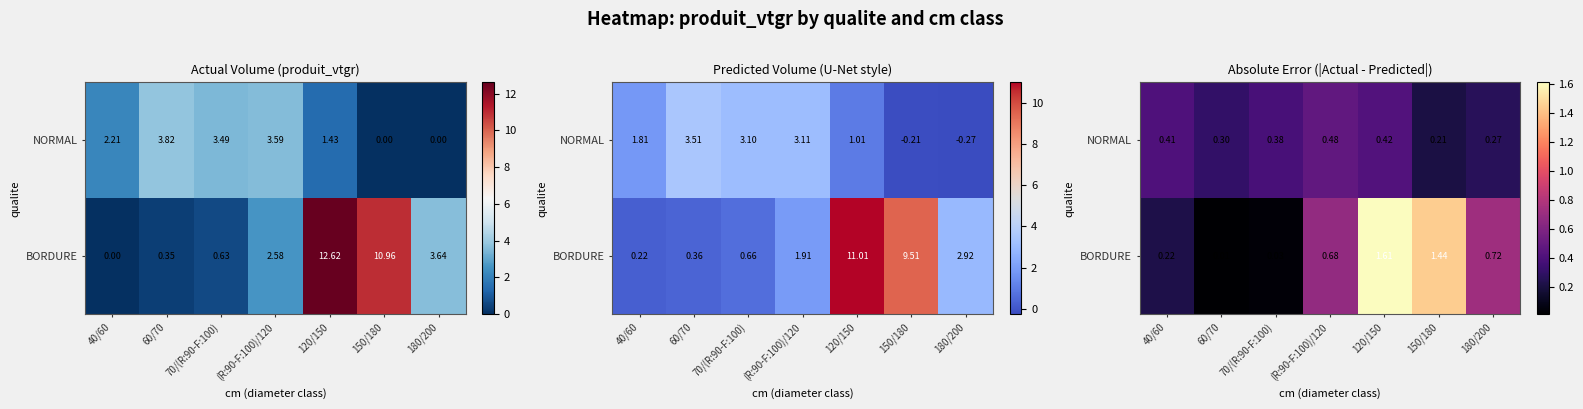

What is the approximate value of NORMAL at 120/150?

0.4